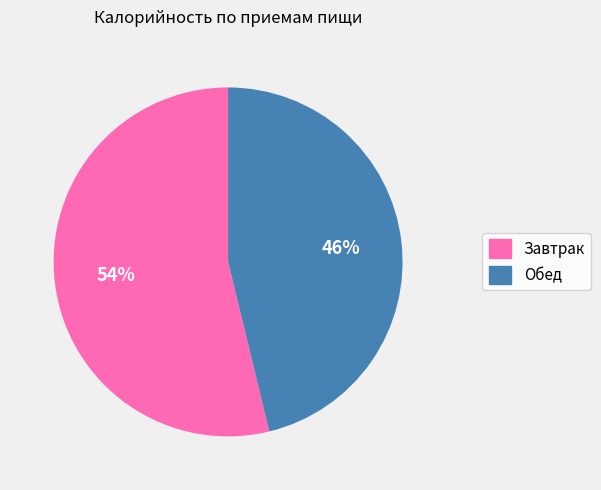

Is Обед the majority of the pie?

No